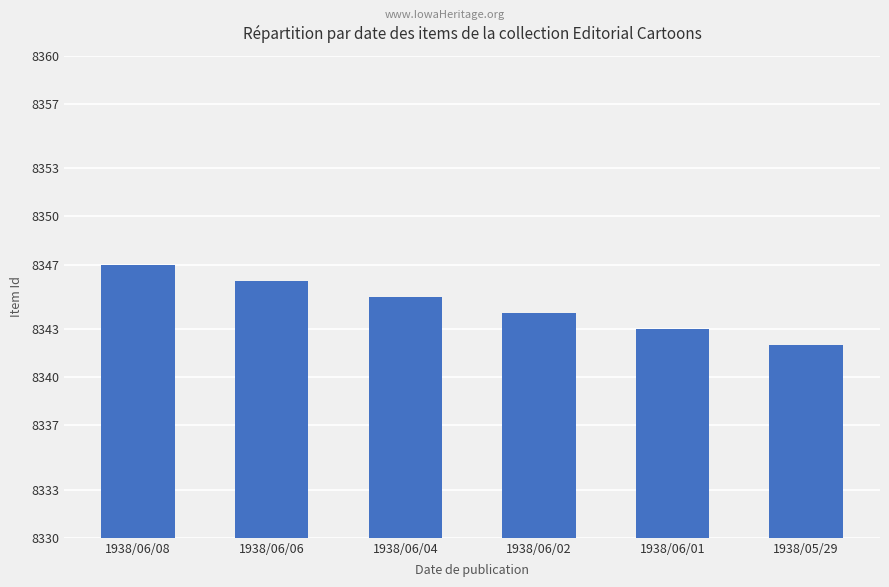

What is the maximum value shown in the chart?

8347